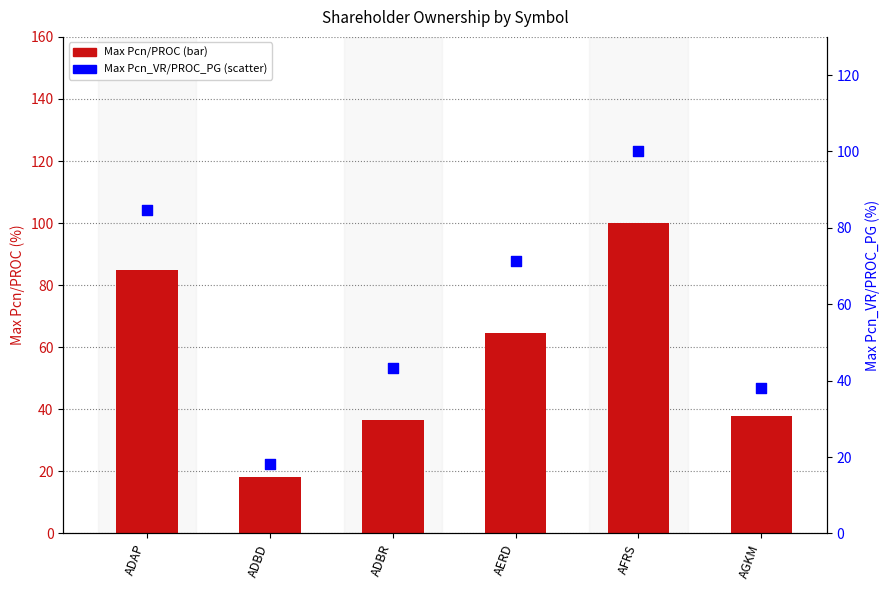

What is the total value across all series at ADBR?

79.9